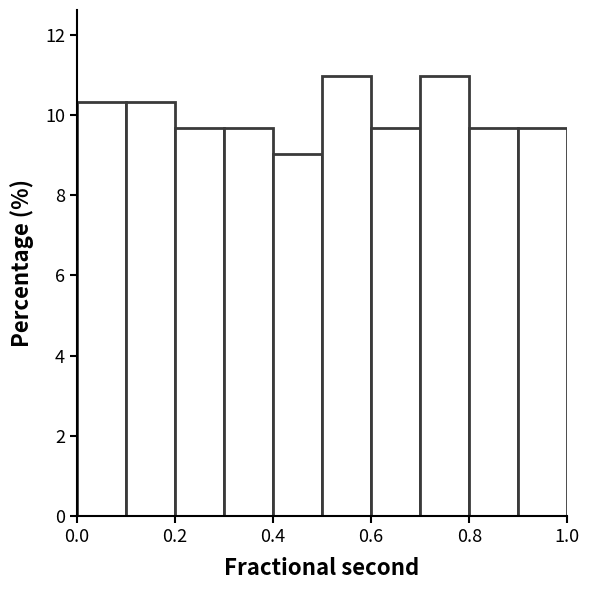

Reading left to right, list every bar in this chart as the range it spans on the x-axis followed by its height. The values are not printed on the chart, so give them approximately, as read against the axis.

0.0 to 0.1: 10.4
0.1 to 0.2: 10.4
0.2 to 0.3: 9.6
0.3 to 0.4: 9.6
0.4 to 0.5: 9.0
0.5 to 0.6: 11.0
0.6 to 0.7: 9.6
0.7 to 0.8: 11.0
0.8 to 0.9: 9.6
0.9 to 1.0: 9.6